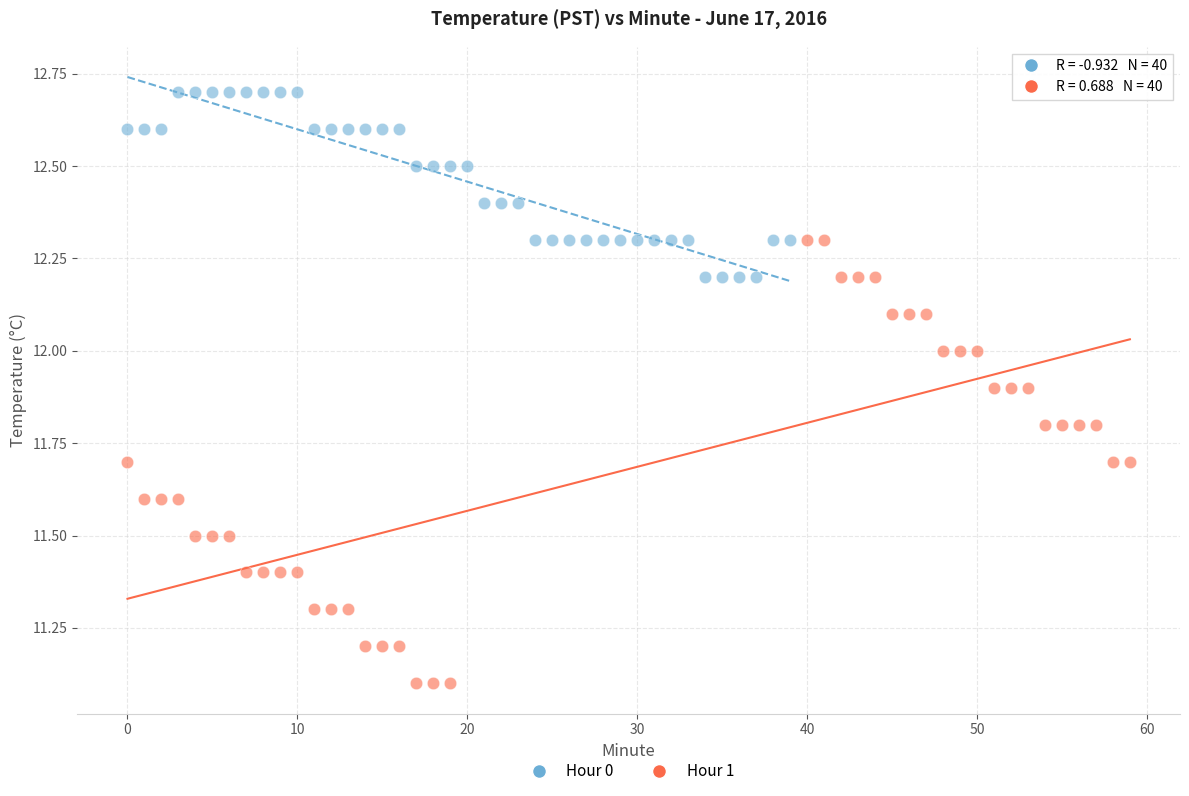

Which series contains the highest Y value?

Hour 0